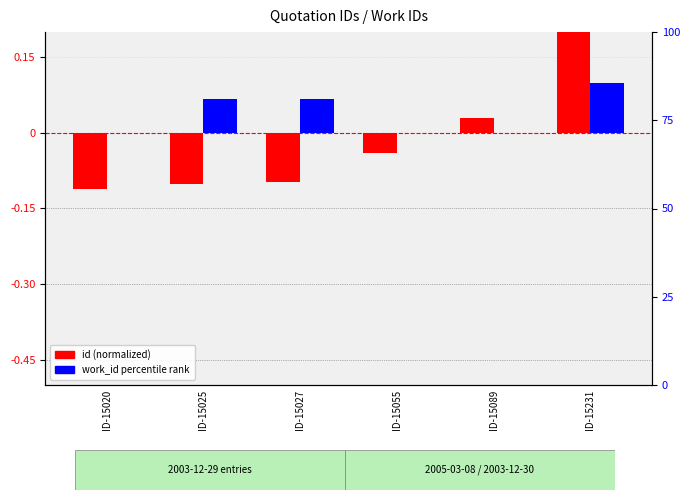

How many values in work_id percentile rank are above zero?

3